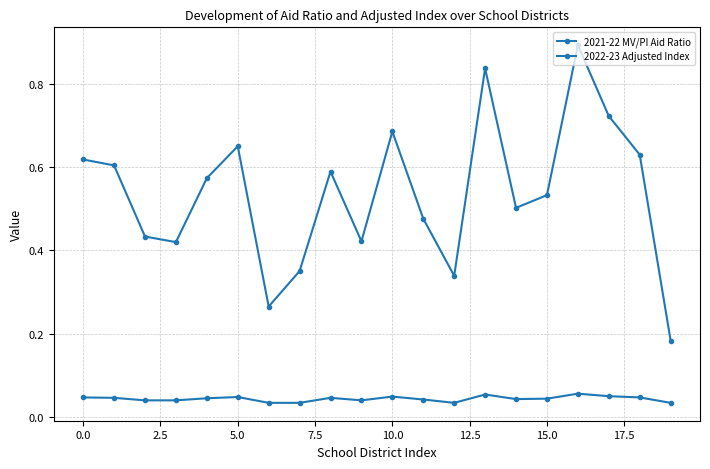

How many lines are shown in the chart?

2